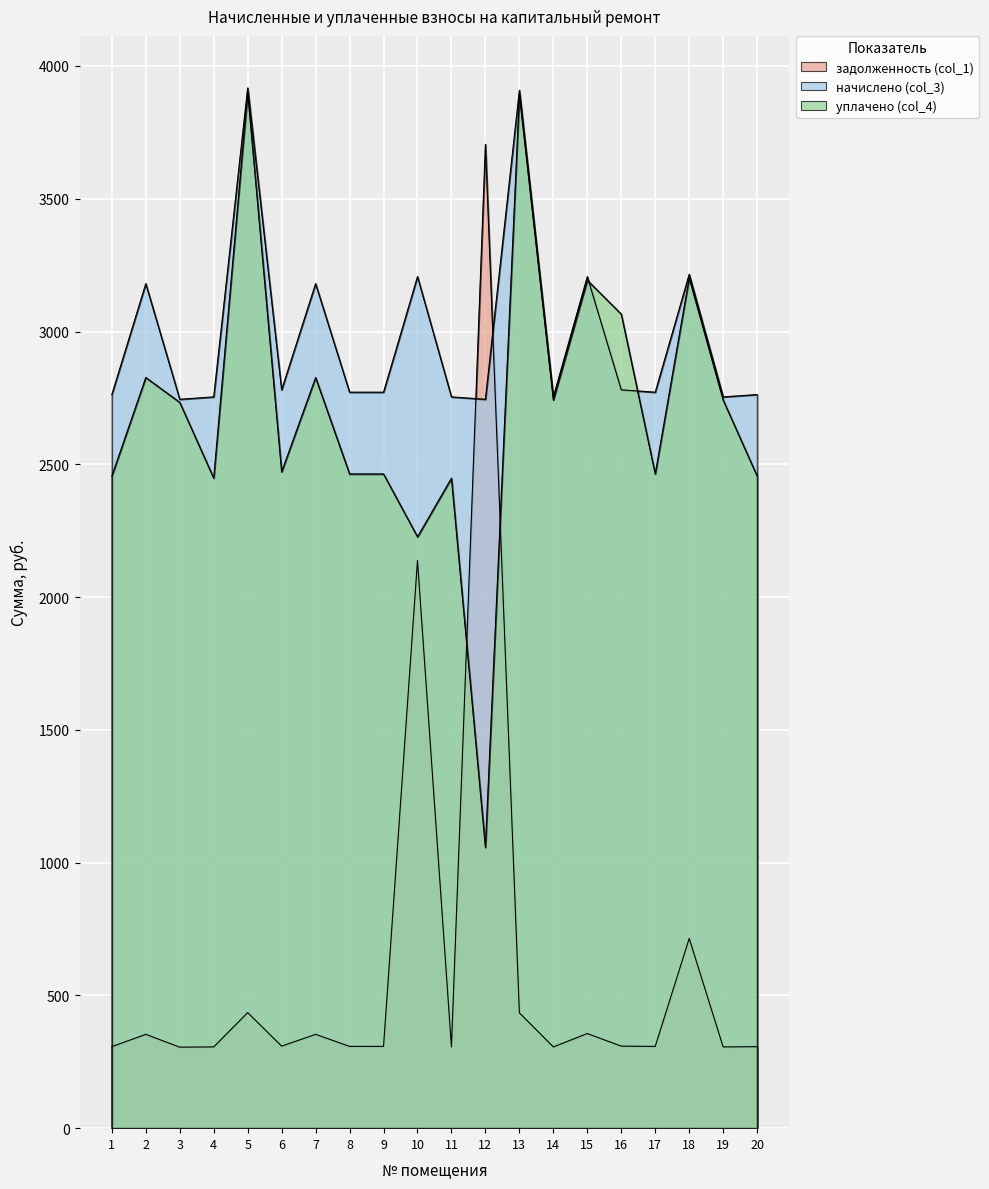

Which series changed the most between 11 and 18?

уплачено (col_4)